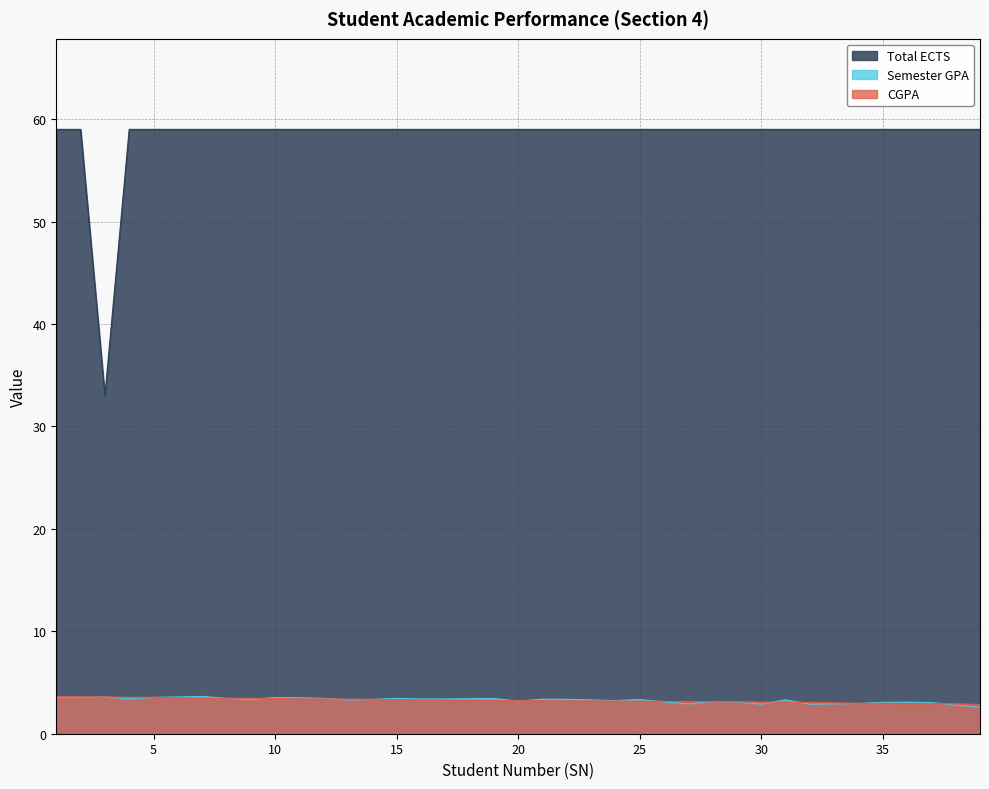

The Semester GPA series shows 1.7 at 34. True or false?

False